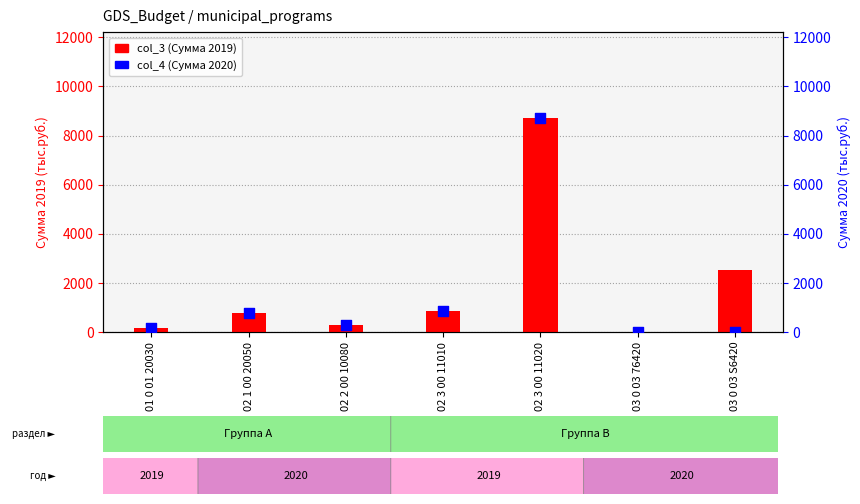

Is the value of col_3 (Сумма 2019) at 02 3 00 11020 greater than the value of col_4 (Сумма 2020) at 02 3 00 11020?

No